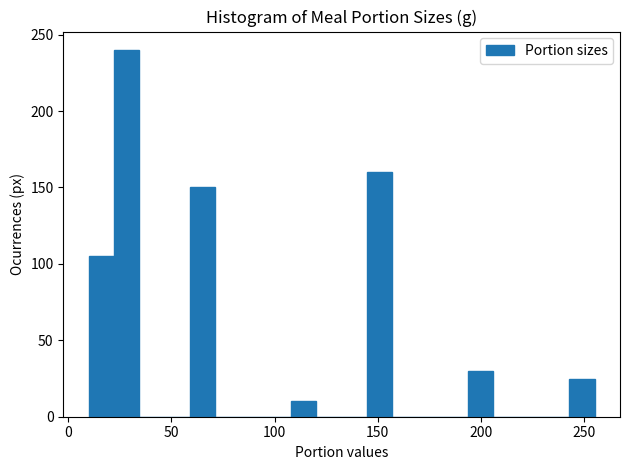

Read against the x-axis, roughly where is the centre of the tallest bar?

30